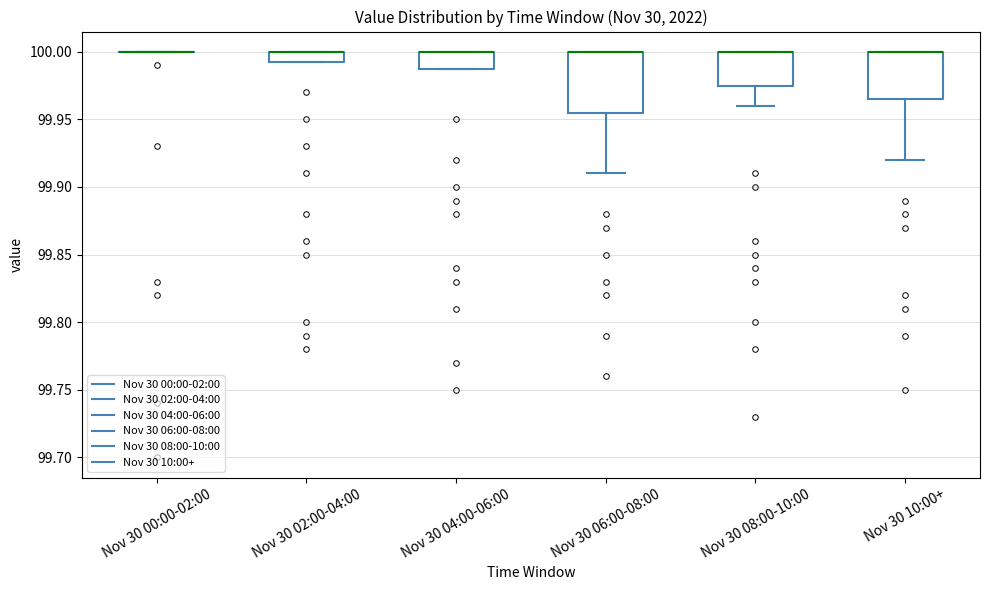

Comparing the boxes themselves (not the whiskers), which one is the tallest?

Nov 30 06:00-08:00